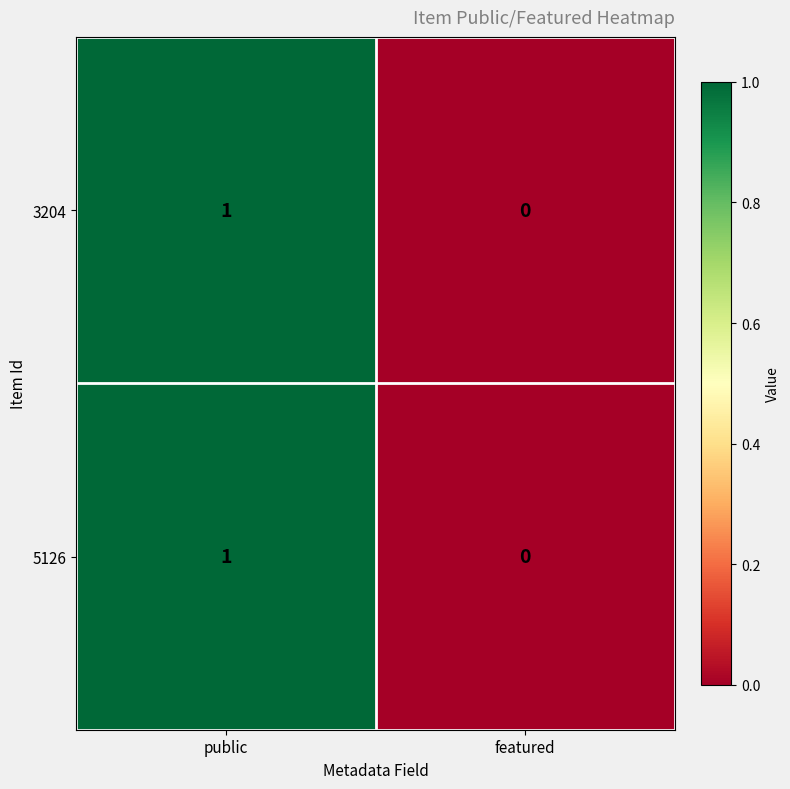

Which category has the highest value in the 3204 series?

public